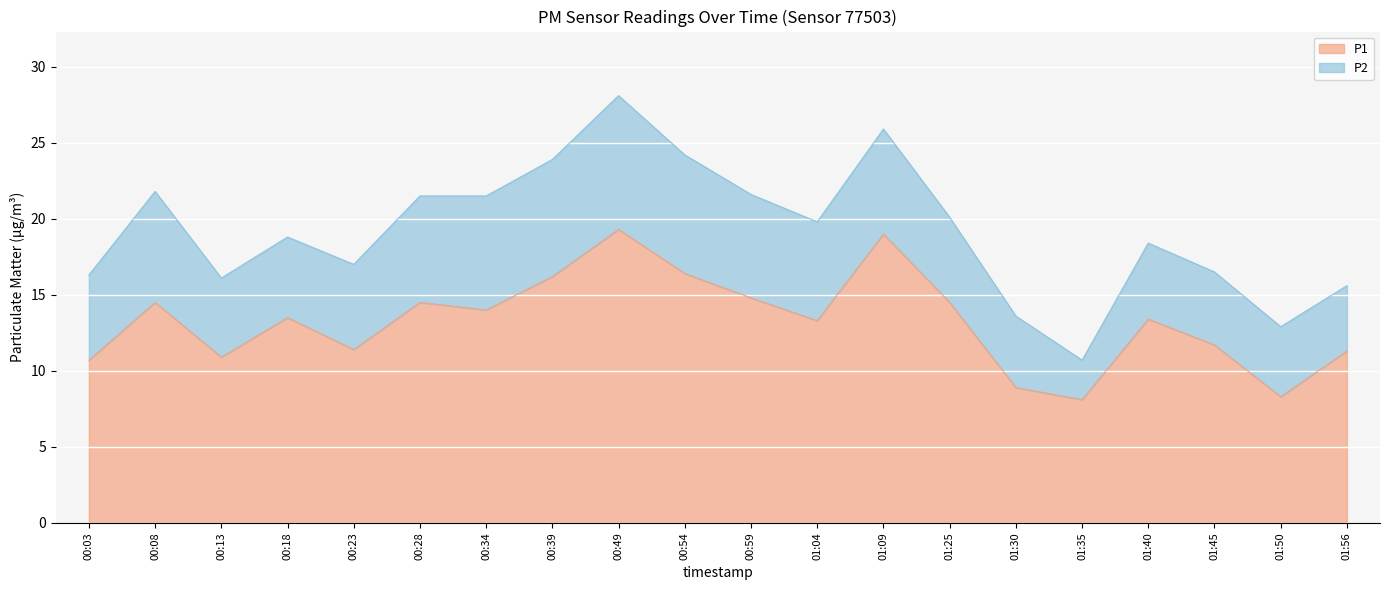

Is it true that P1 equals 19.3 at 00:49?

True